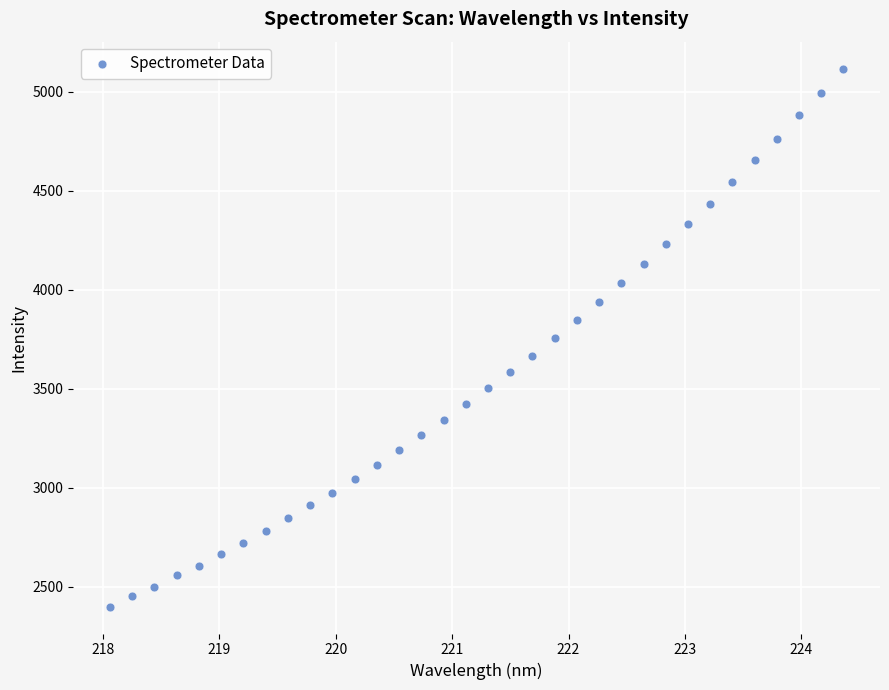

What is the range of X values (max minus min)?

6.3